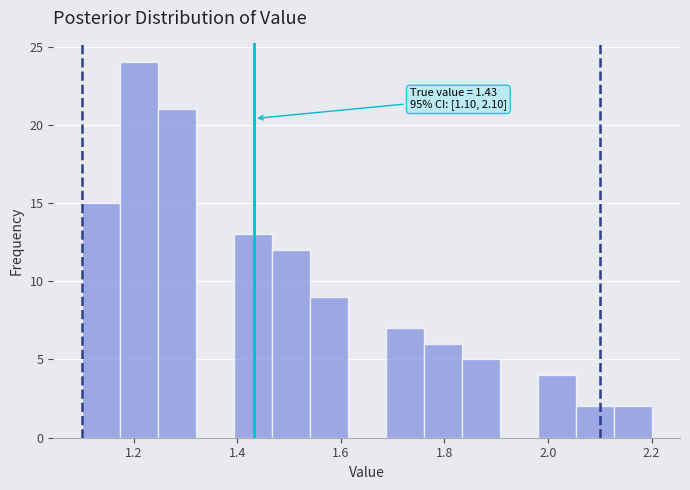

Around what value on the x-axis is the tallest bar? Give the approximate position of its centre, as read against the axis.

1.22